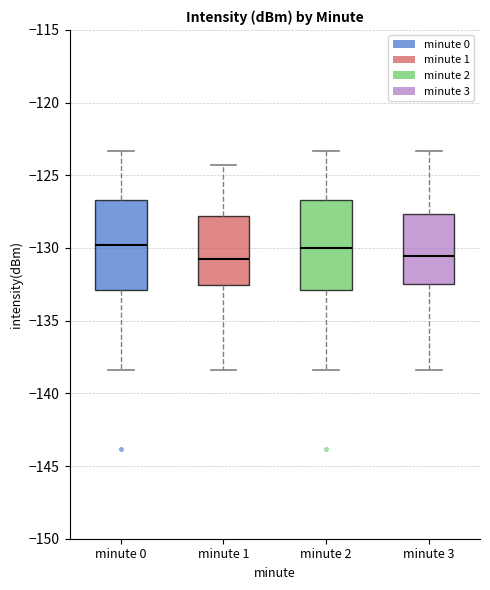

Reading left to right, read every box against the y-axis: the position of its median line, the range the box covers, and the ends of its whiskers. The values are not printed on the chart, so give them approximately, as read against the axis.

minute 0: median -130.0, box -133.0 to -126.5, whiskers -138.5 to -123.5
minute 1: median -131.0, box -132.5 to -128.0, whiskers -138.5 to -124.5
minute 2: median -130.0, box -133.0 to -126.5, whiskers -138.5 to -123.5
minute 3: median -130.5, box -132.5 to -127.5, whiskers -138.5 to -123.5